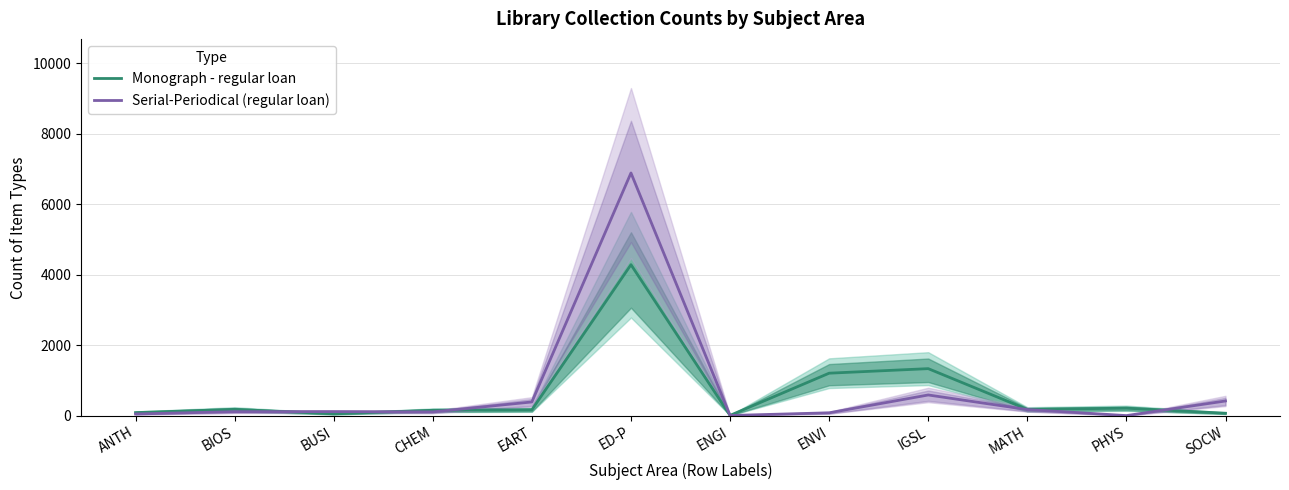

At which label does Monograph - regular loan first exceed 177?

BIOS